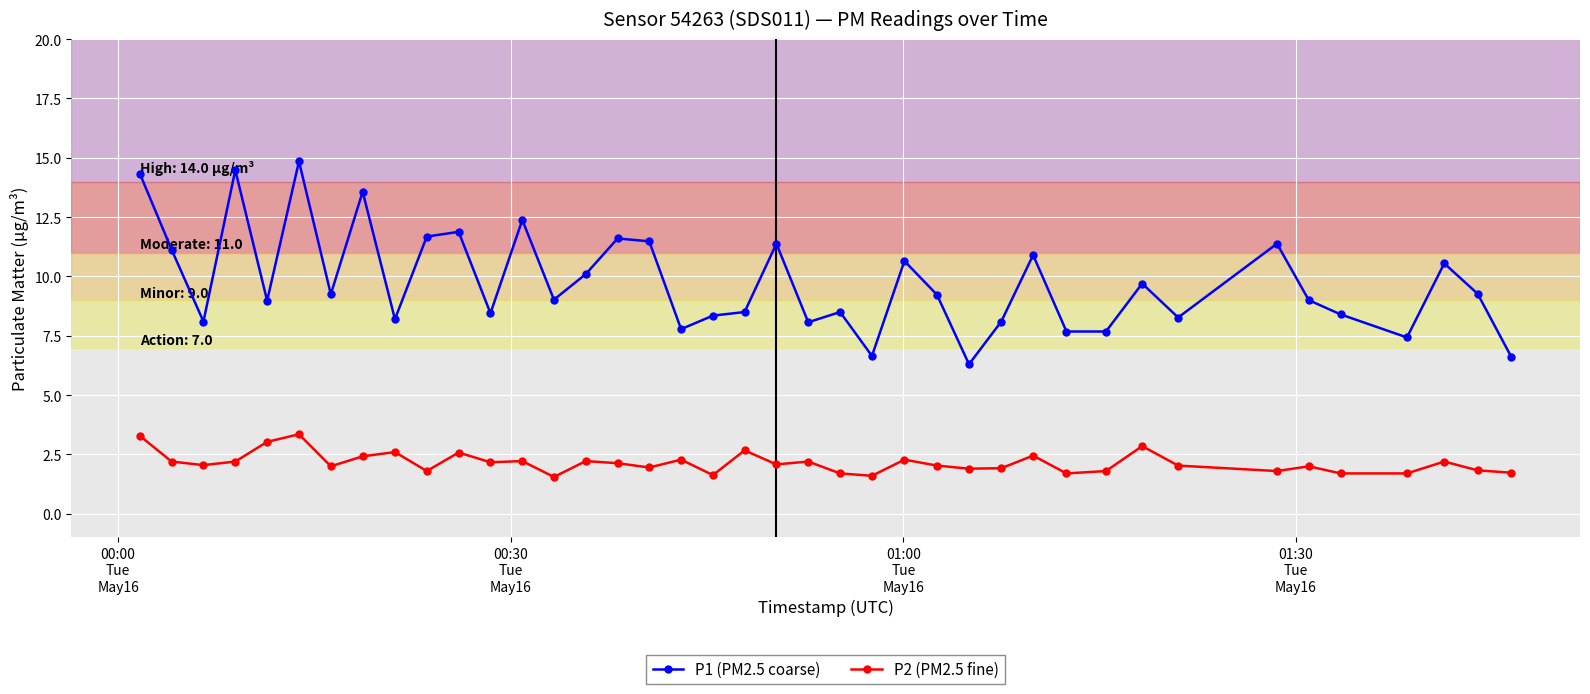

How many lines are shown in the chart?

2